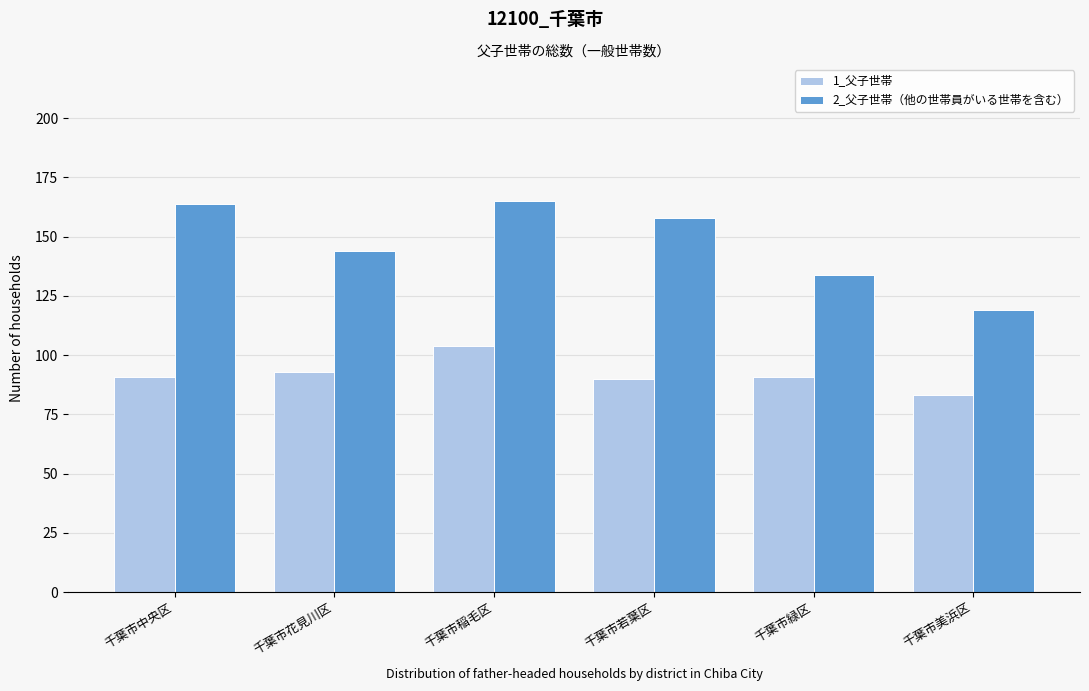

Reading left to right, extract all data points from this chart.

1_父子世帯: 91	93	104	90	91	83
2_父子世帯（他の世帯員がいる世帯を含む）: 164	144	165	158	134	119